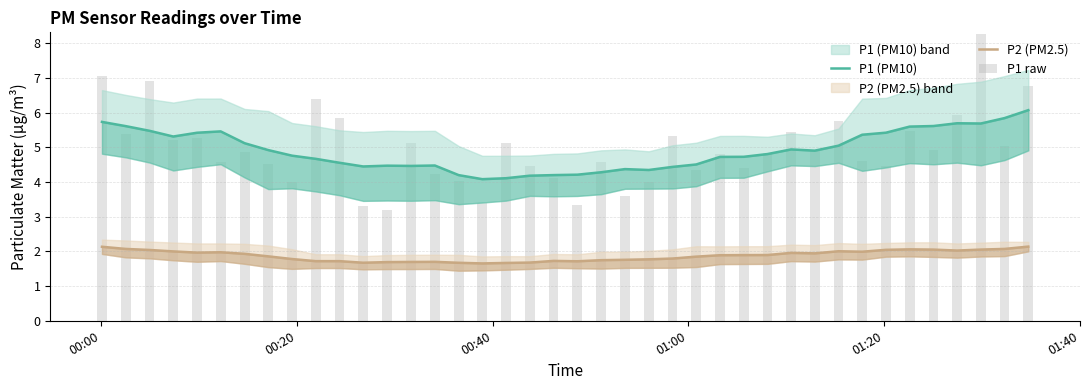

Where does the P1 raw series first go above 4?

00:00